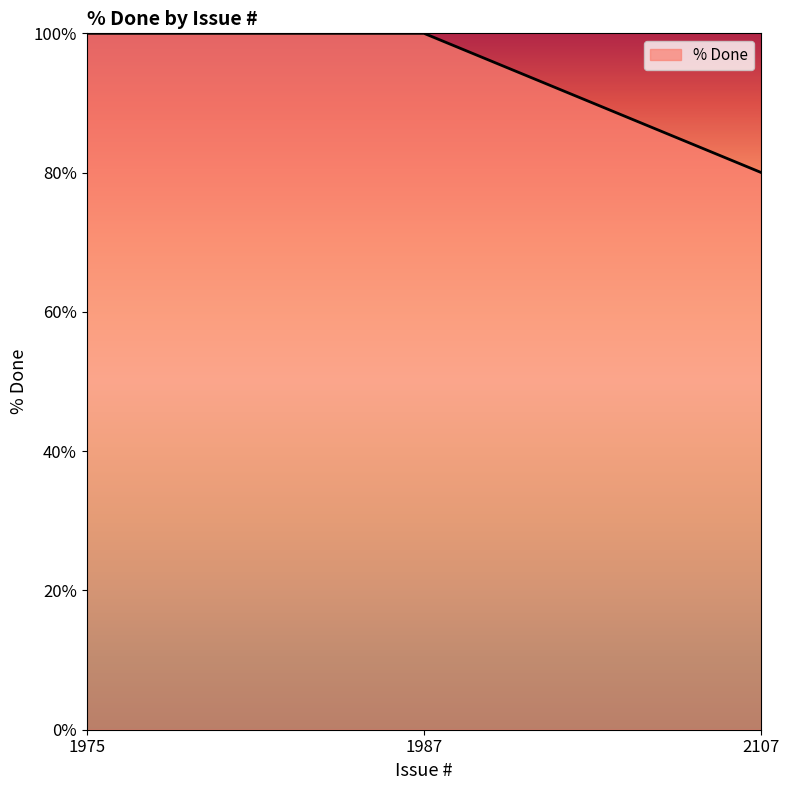

The value at 1975 is 100. True or false?

True